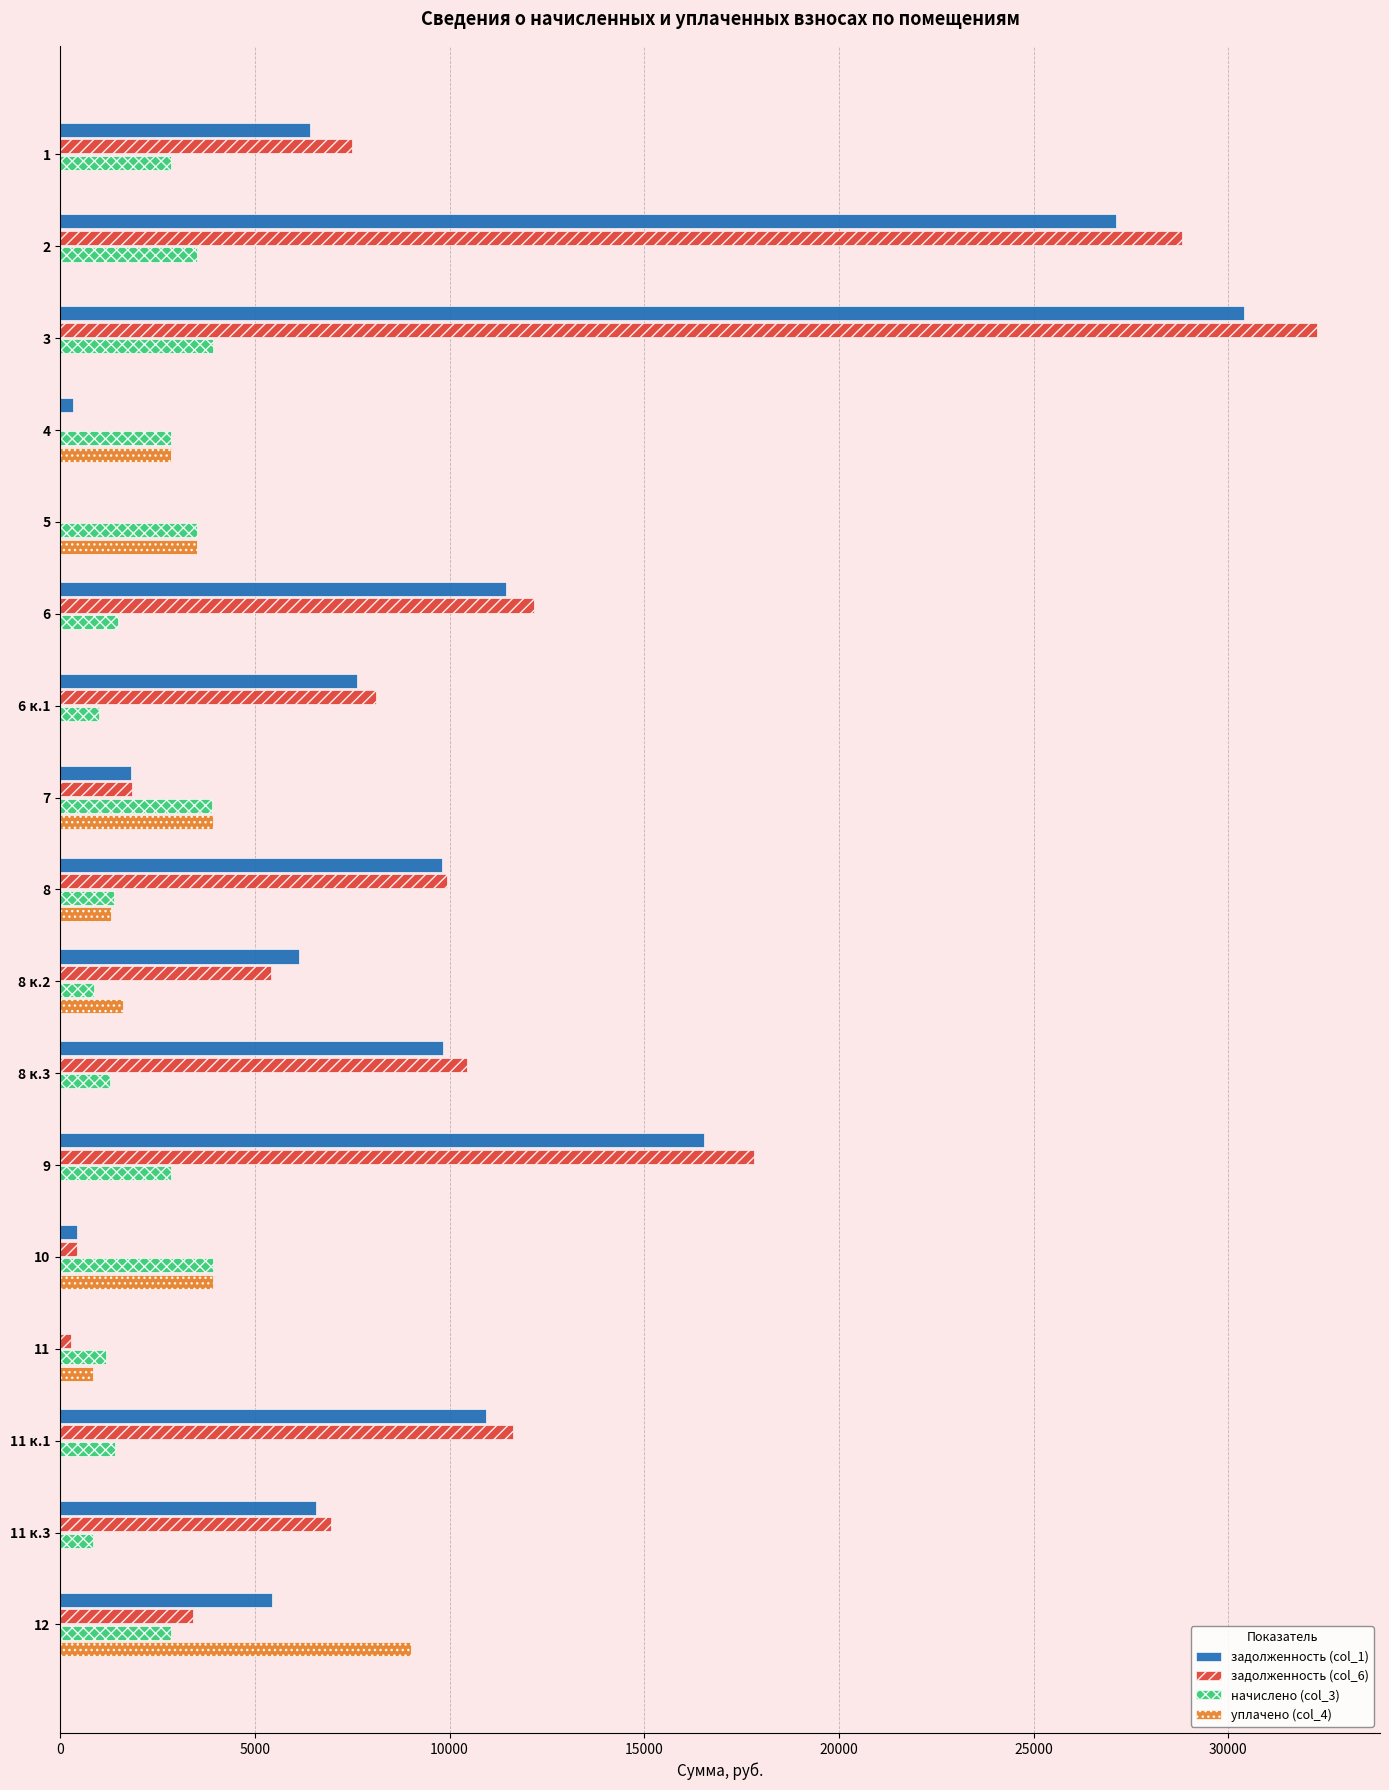

Which series has the largest total across all categories?

задолженность (col_6)